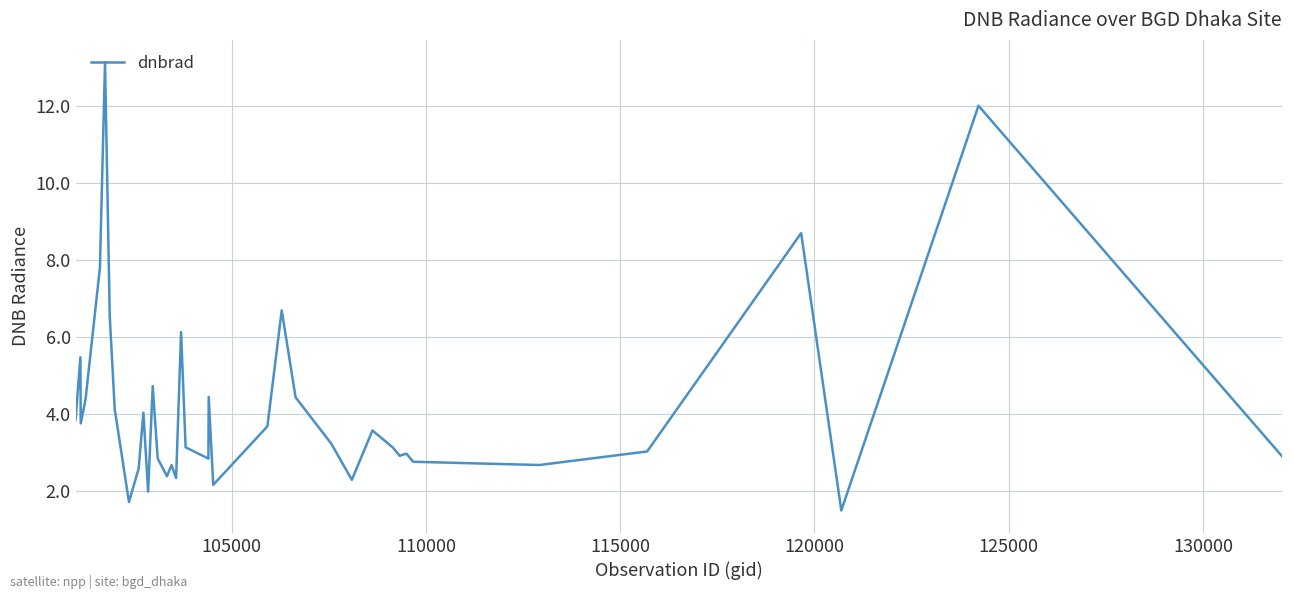

What is the difference between the maximum and minimum values?

11.6